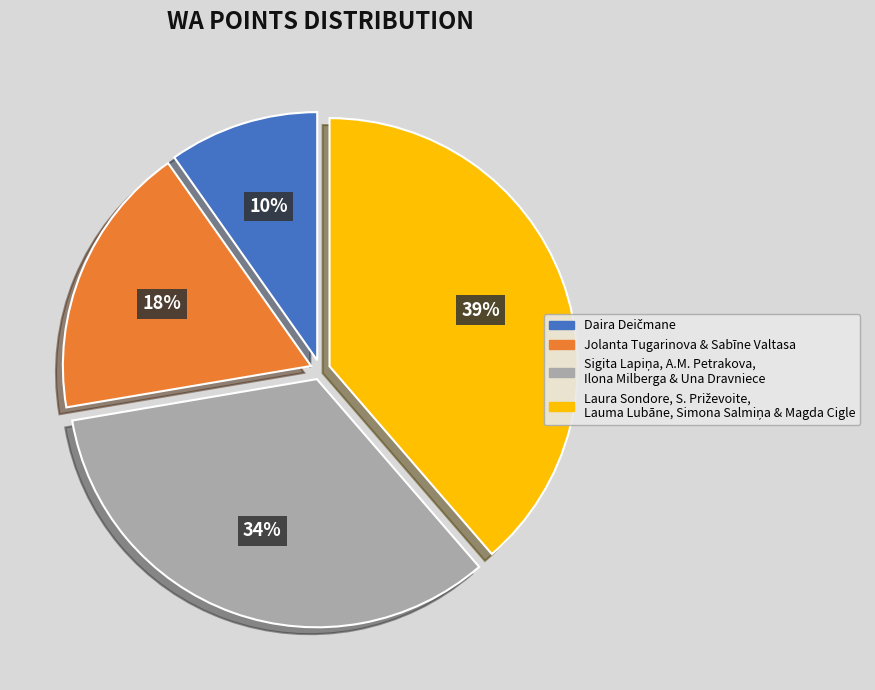

Is there any slice that represents more than half of the pie?

No